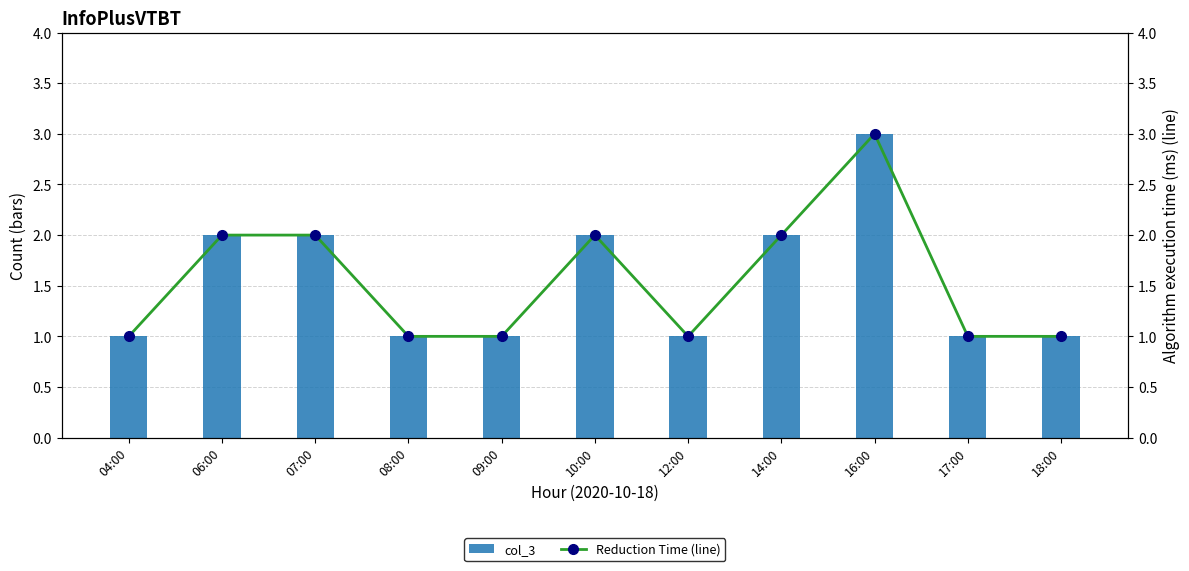

What are all the series names shown in the legend?

col_3, Reduction Time (line)